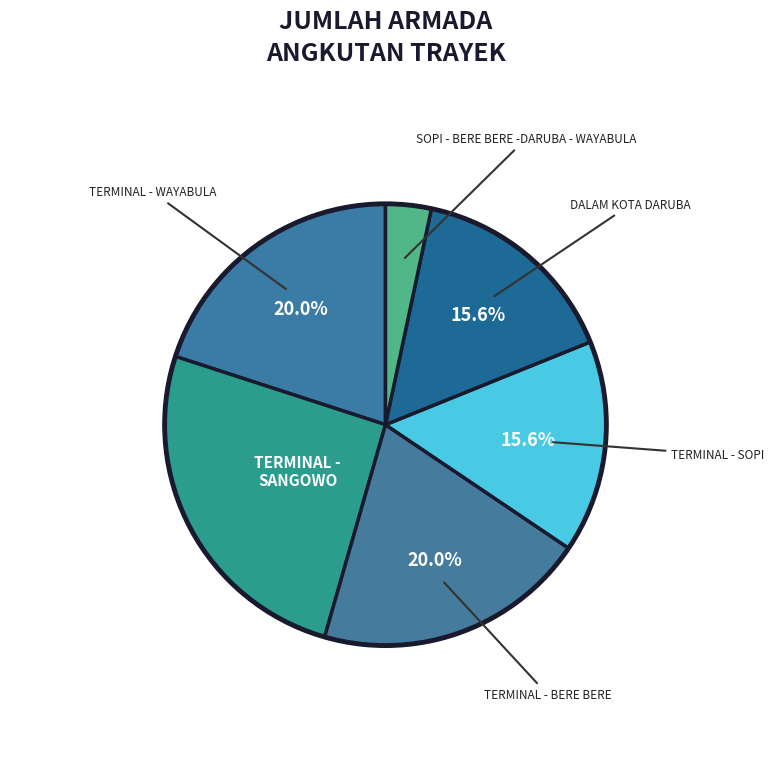

Which category has the biggest portion of the pie?

TERMINAL - SANGOWO